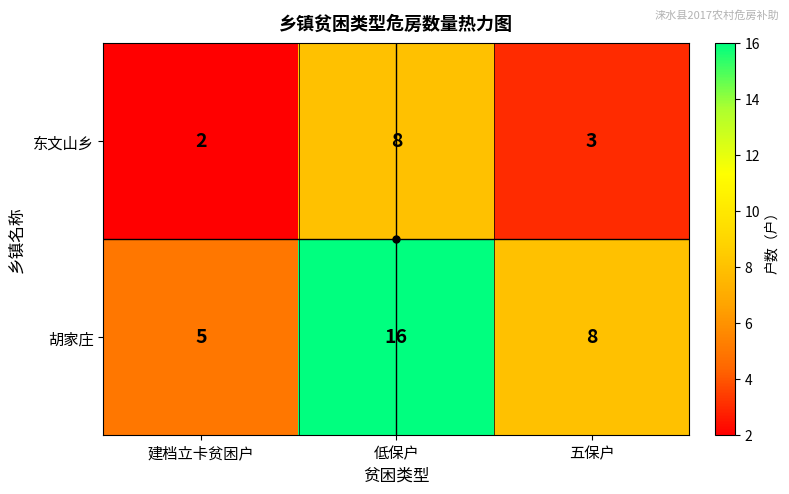

What is the average value of the 东文山乡 series?

4